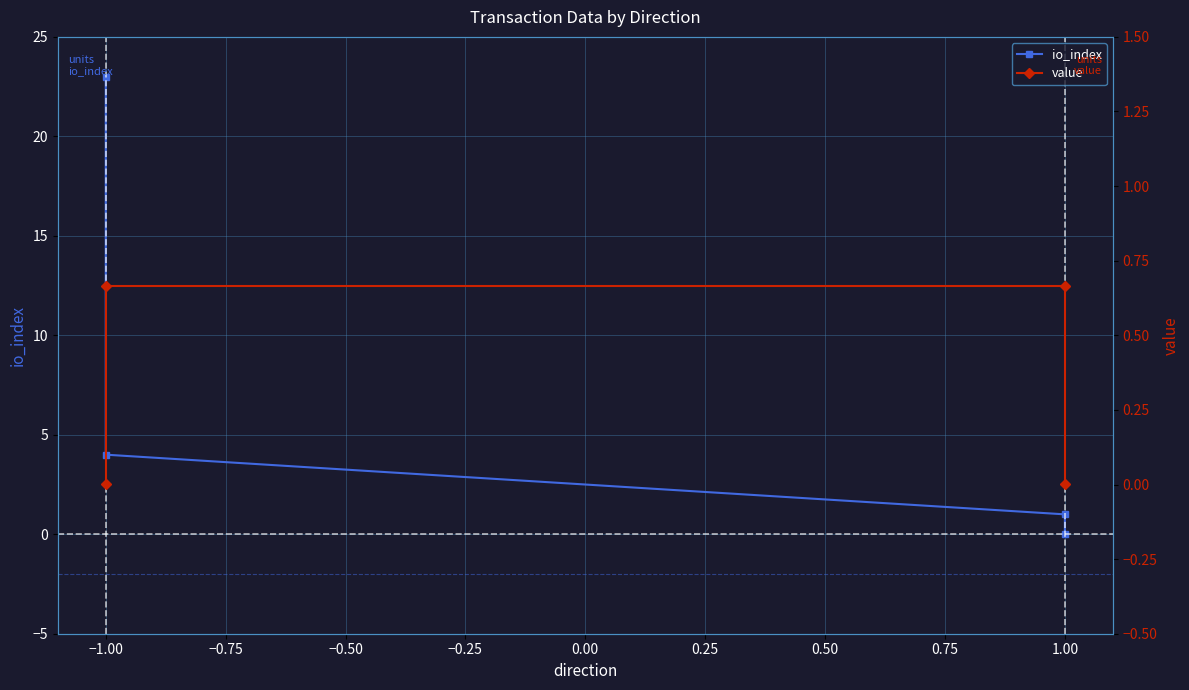

True or false: io_index has a value of 6.2 at −1.00.

False